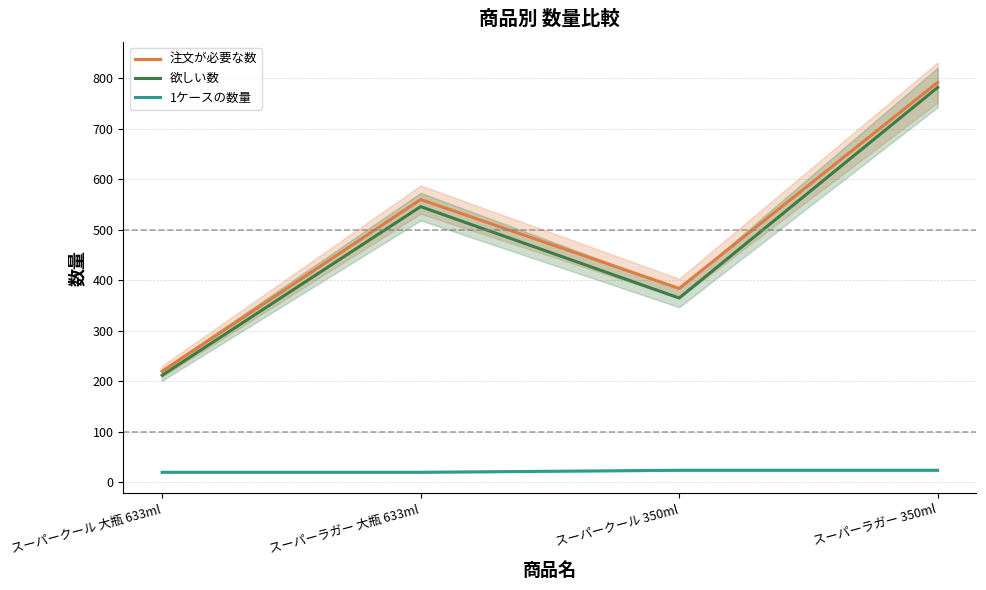

True or false: 注文が必要な数 has more than 2 interior local peaks.

False